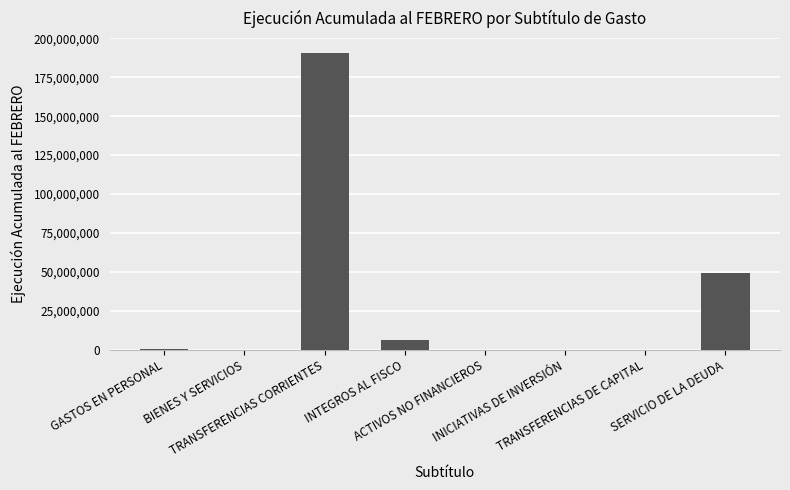

Count the number of categories in the chart.

8